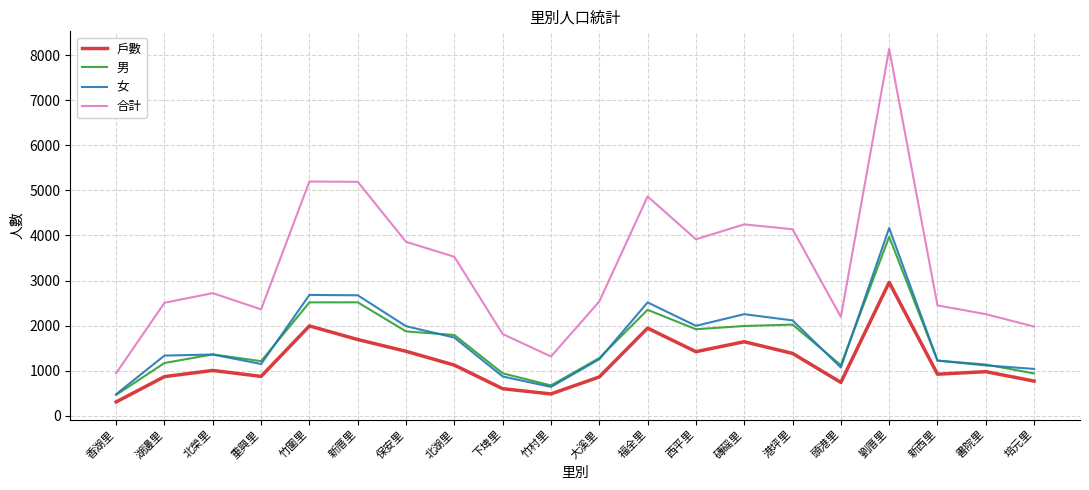

How many lines are shown in the chart?

4